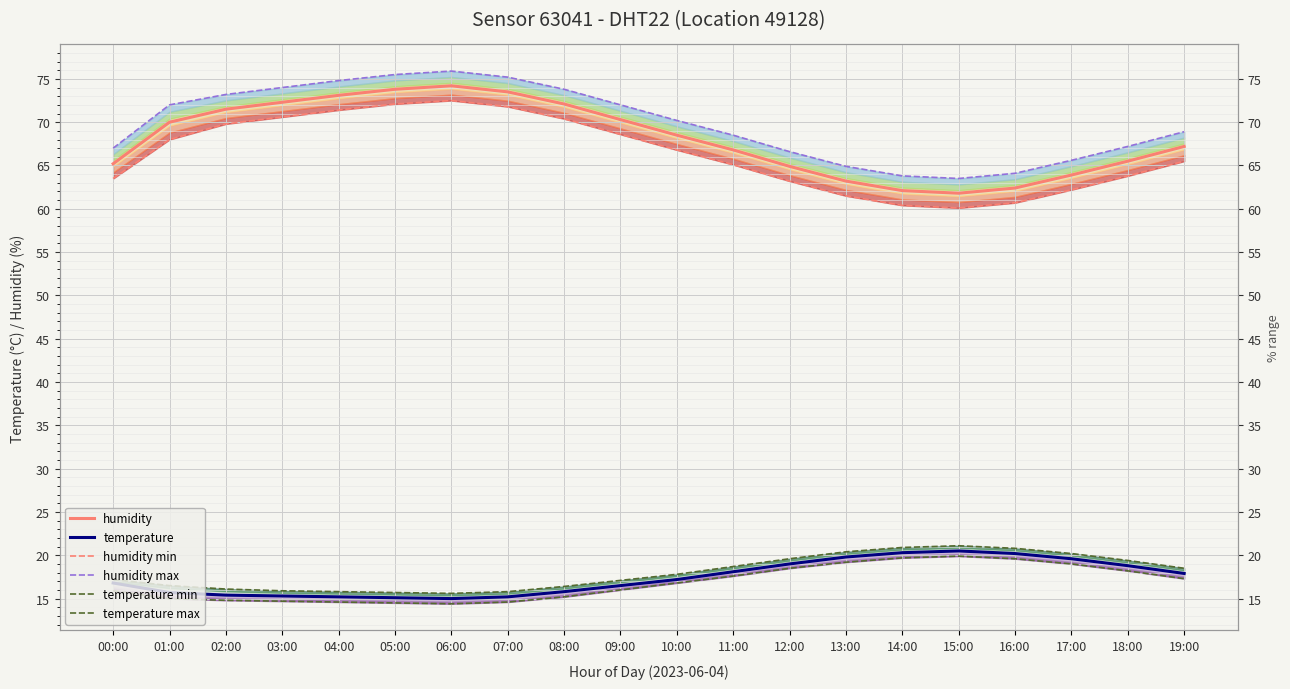

True or false: temperature and humidity min cross at least once.

False